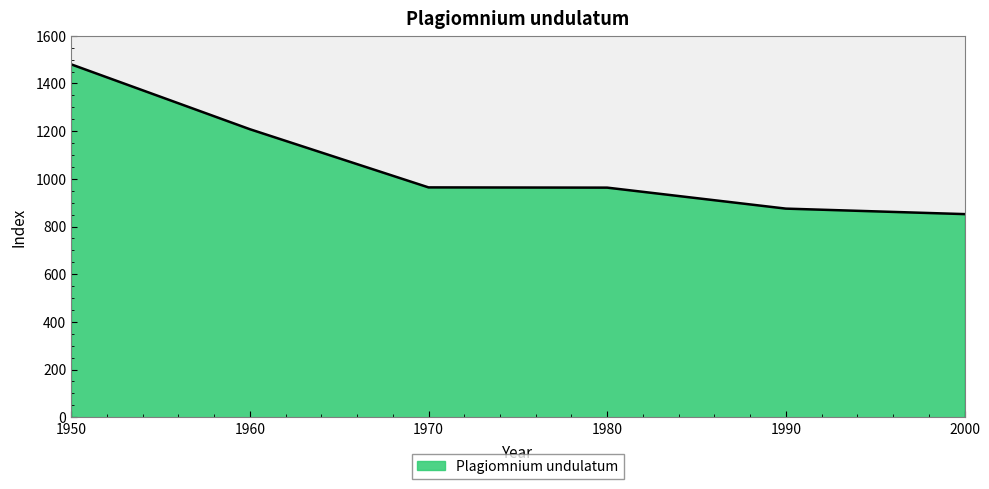

Is it true that the value at 1990 is 875?

True